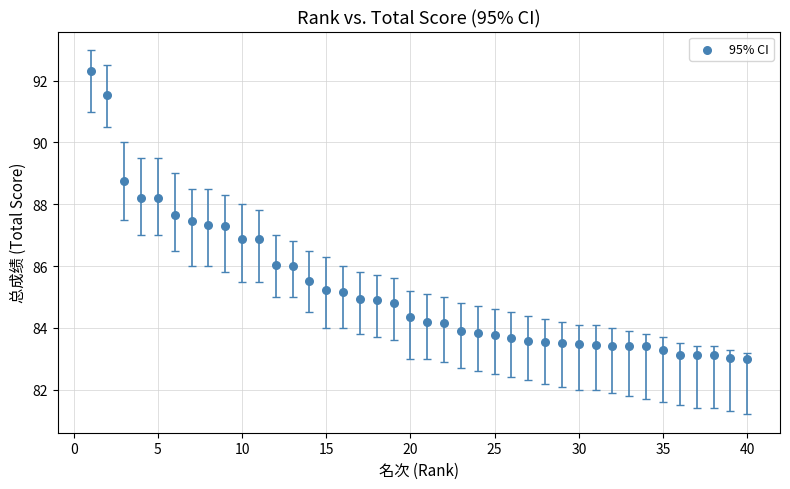

What is the range of Y values (max minus min)?

9.3